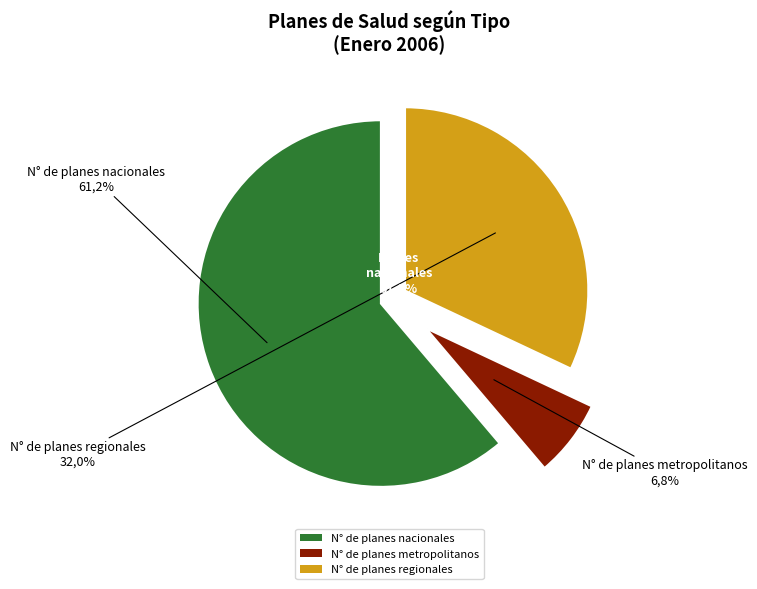

Count the number of slices in the pie.

3